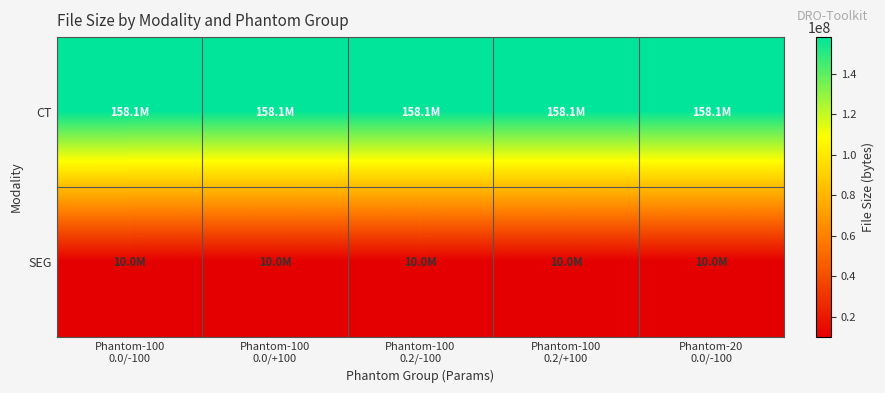

Reading left to right, what are all the values shown in this chart?

CT: Phantom-100
0.0/-100=158091962	Phantom-100
0.0/+100=158090762	Phantom-100
0.2/-100=158091962	Phantom-100
0.2/+100=158090762	Phantom-20
0.0/-100=158090762
SEG: Phantom-100
0.0/-100=10026480	Phantom-100
0.0/+100=10026476	Phantom-100
0.2/-100=10026480	Phantom-100
0.2/+100=10026476	Phantom-20
0.0/-100=10026476